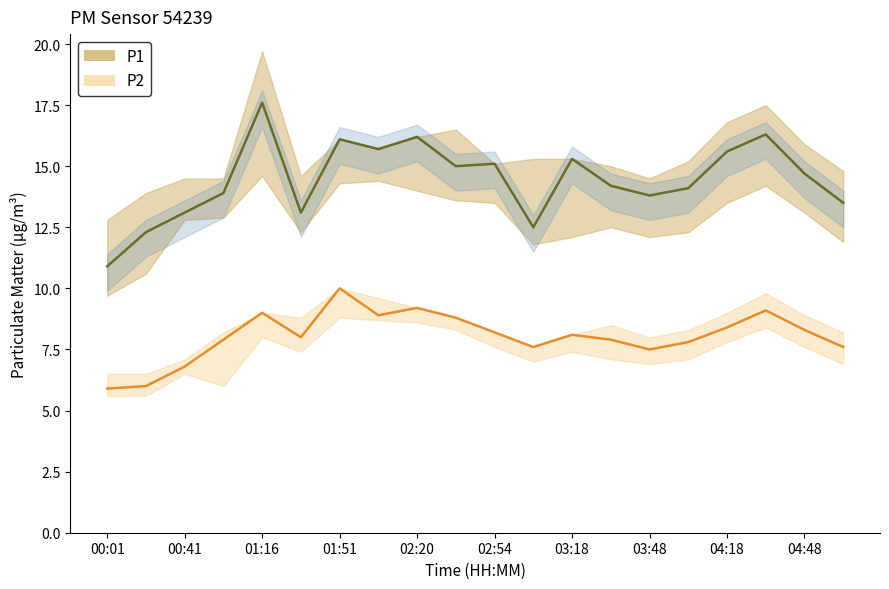

Which has a higher value, 01:00 or 04:48?

04:48